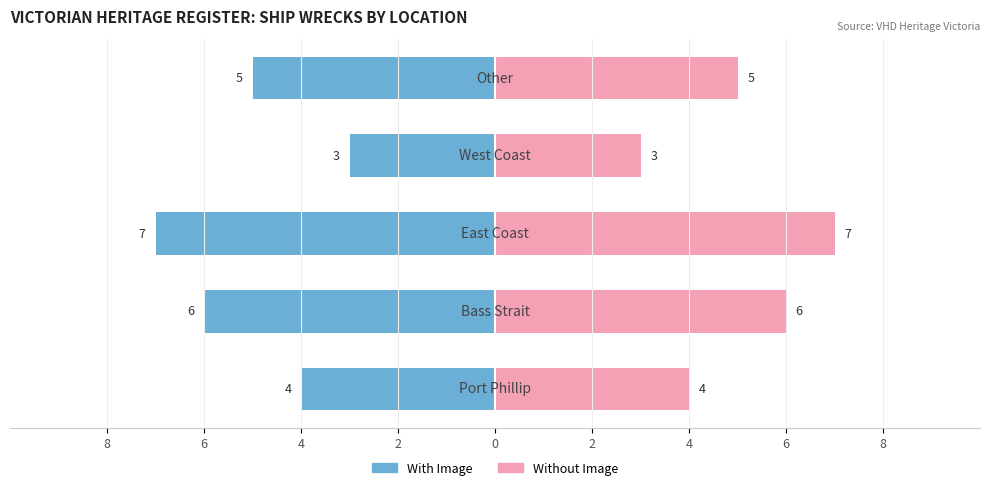

What is the value of the With Image bar at the 4th from the left?

-3